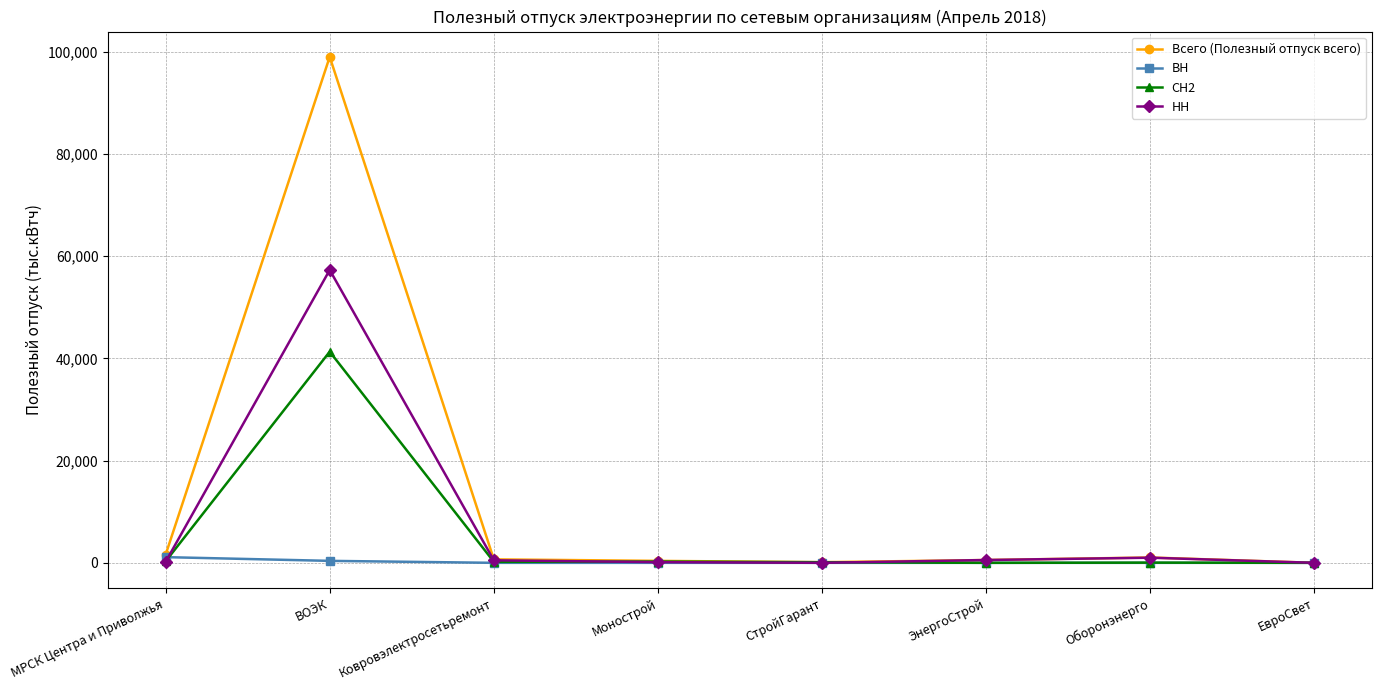

How many data points in Всего (Полезный отпуск всего) are less than 679?

4